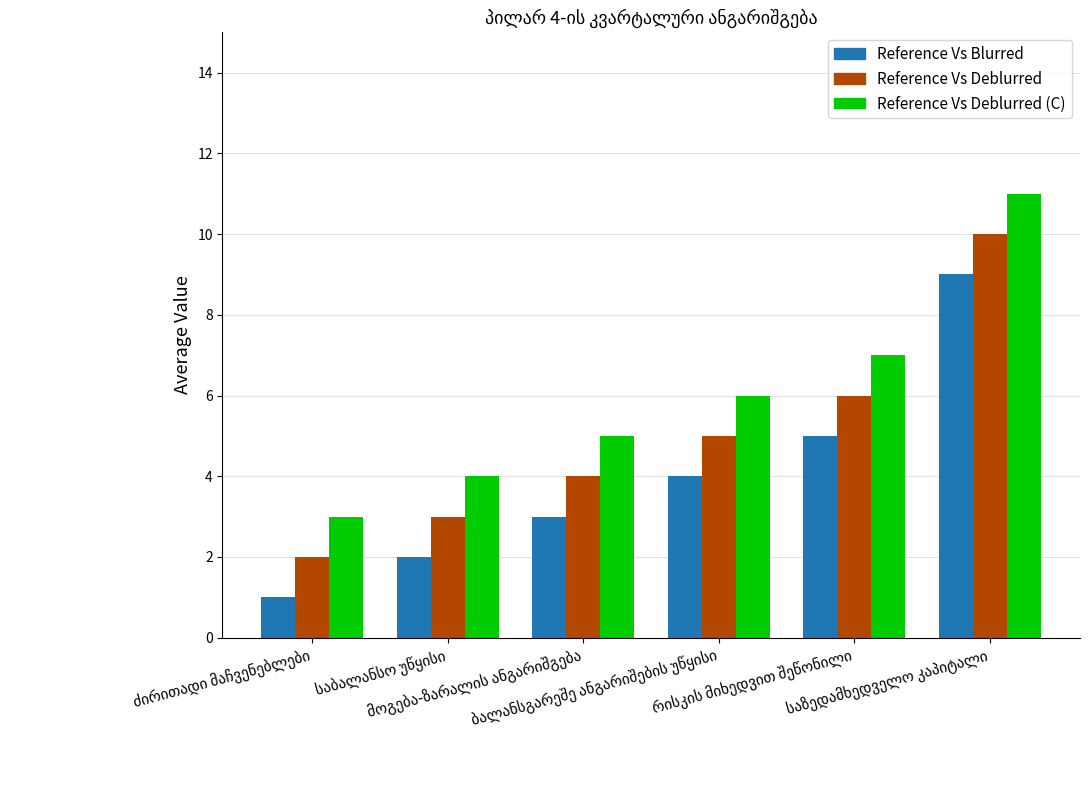

What is the greatest value displayed?

11